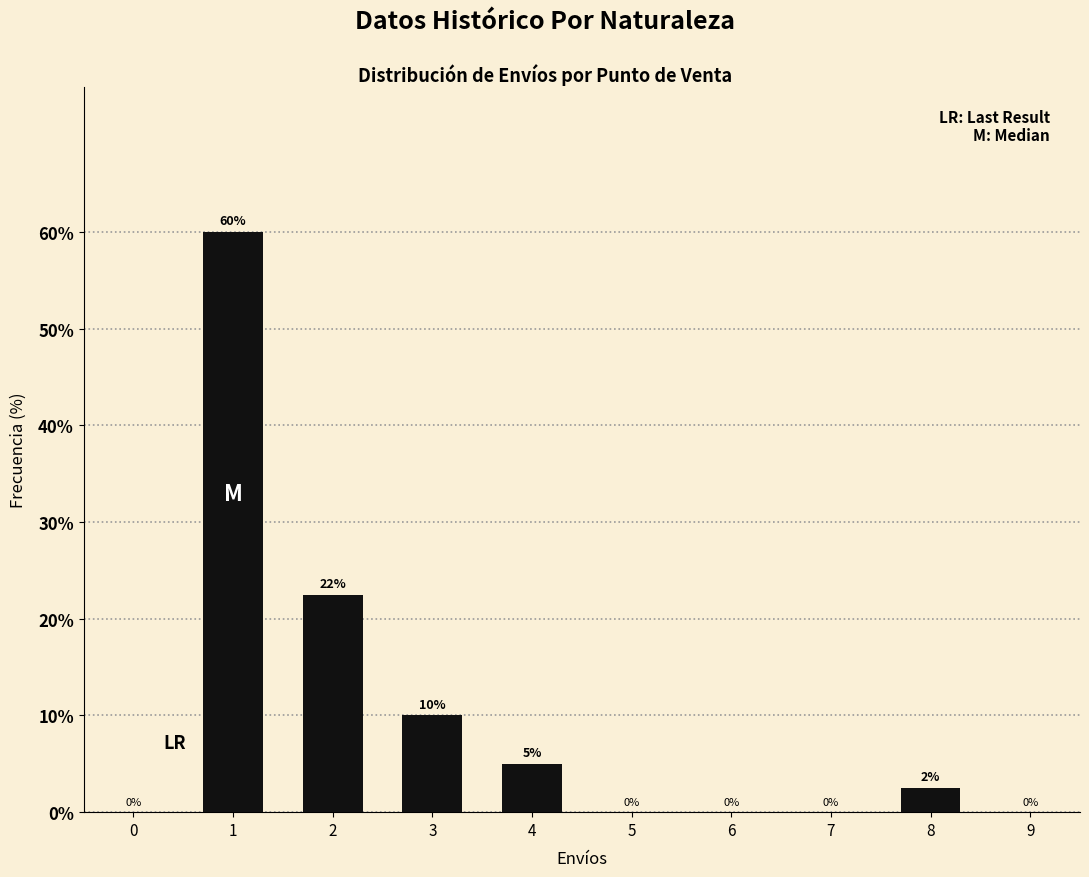

What is the sum of the values at 4 and 6?

5.0